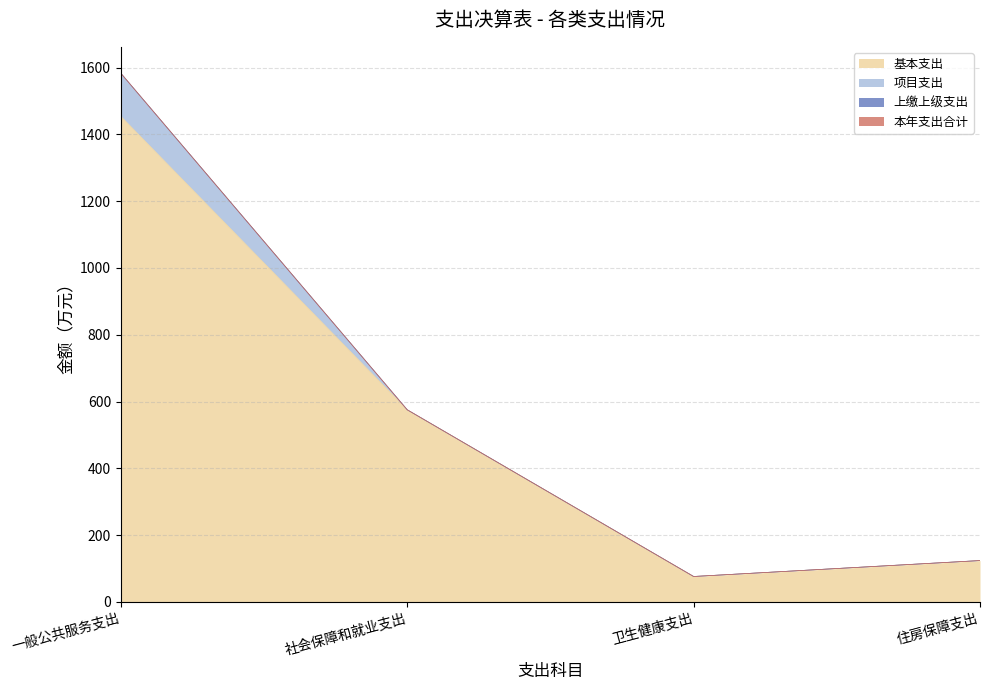

What is the greatest value displayed?

1583.2